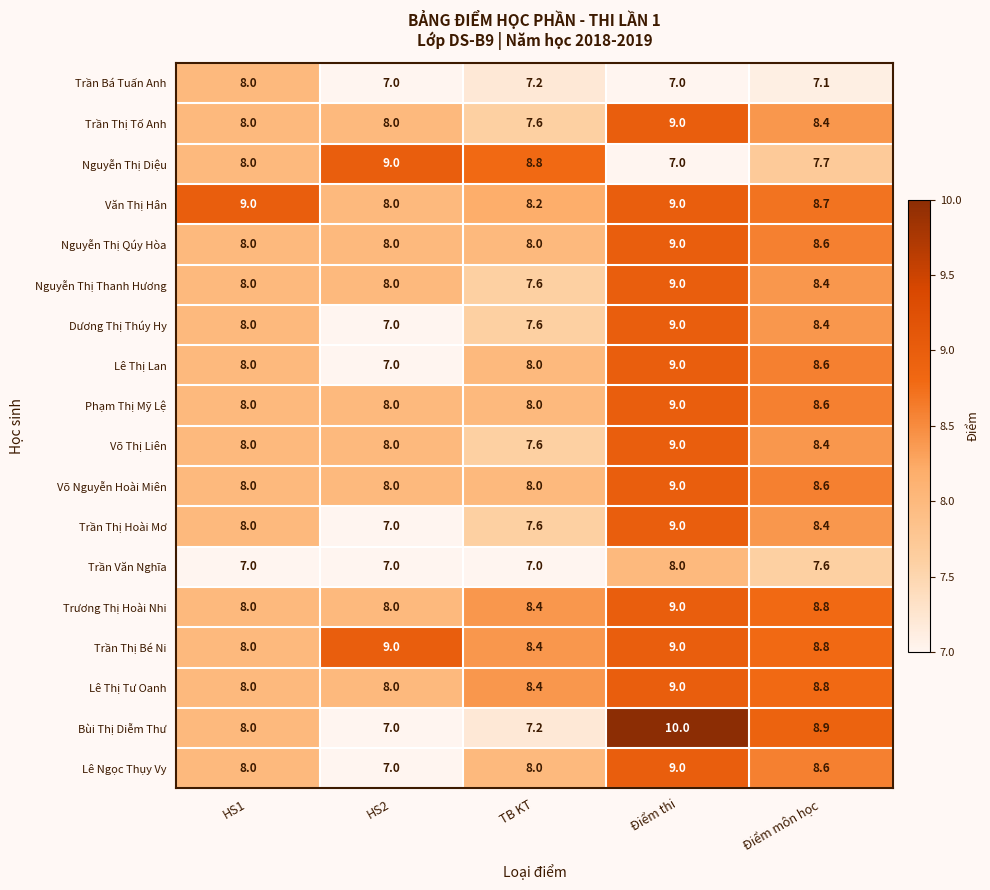

Is it true that Phạm Thị Mỹ Lệ equals 9.0 at Điểm thi?

True